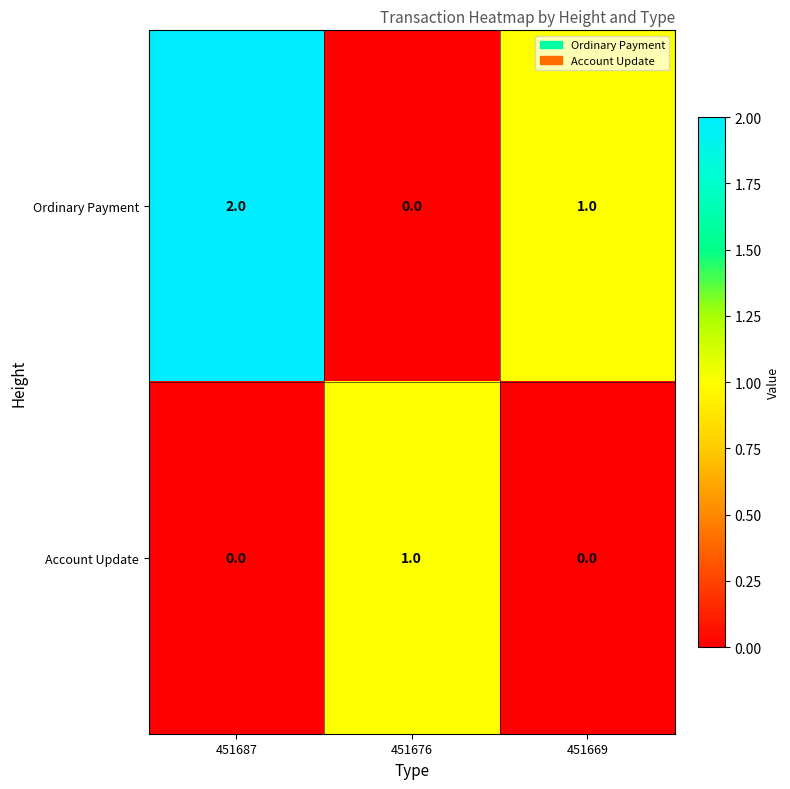

Count the number of categories in the chart.

3